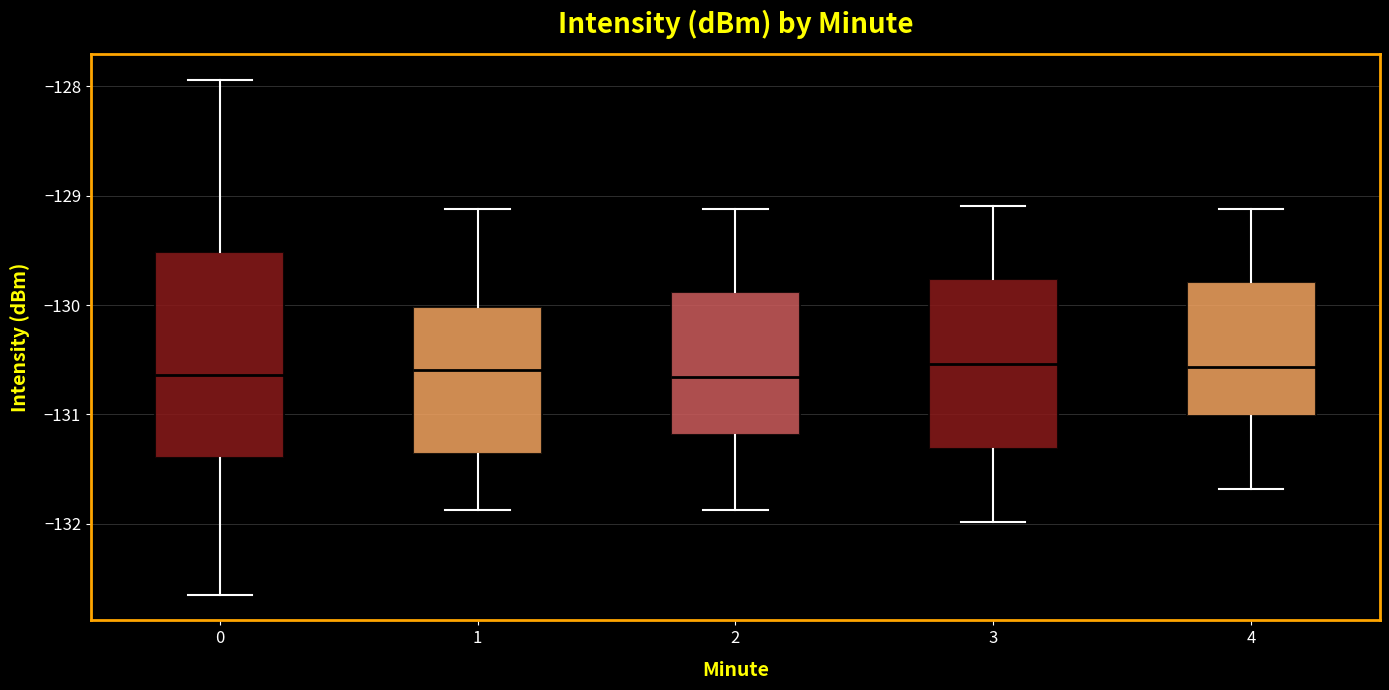

Where does the upper whisker of the box at x = 1 end on the y-axis? The values are not printed on the chart, so give them approximately, as read against the axis.

-129.1